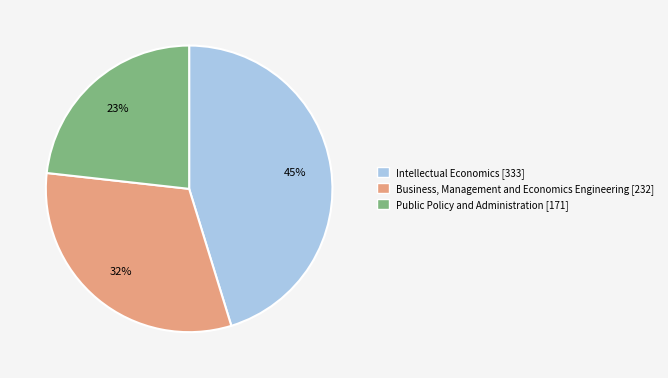

To the nearest percent, what is the difference between the Intellectual Economics [333] and Public Policy and Administration [171] slice percentages?

22%